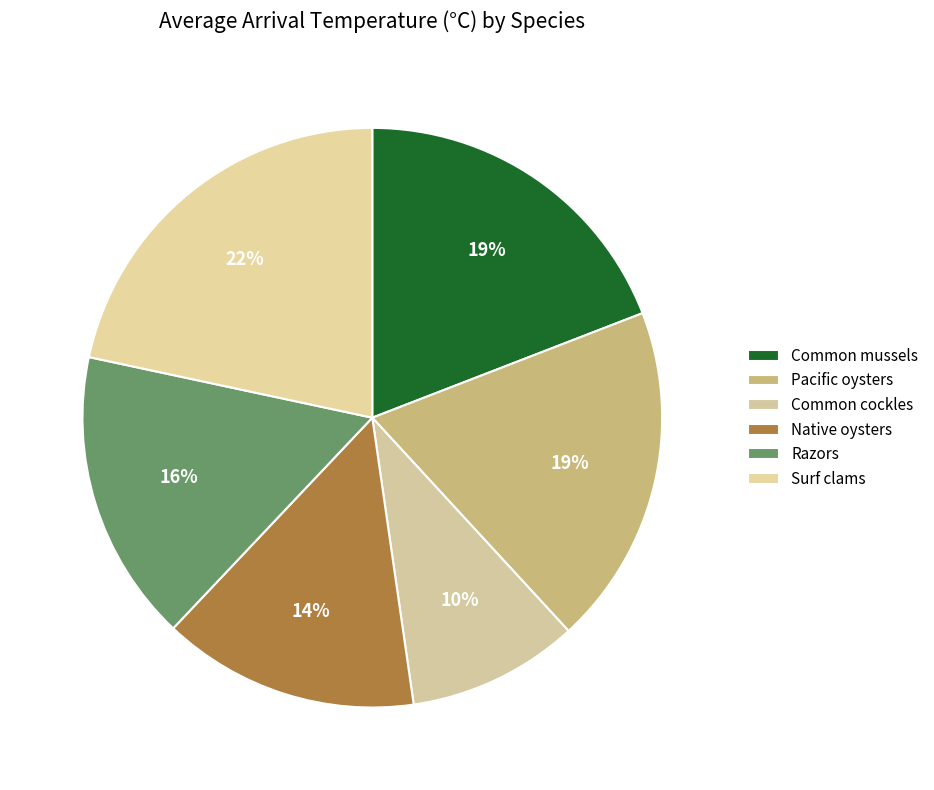

How many slices are in this pie chart?

6